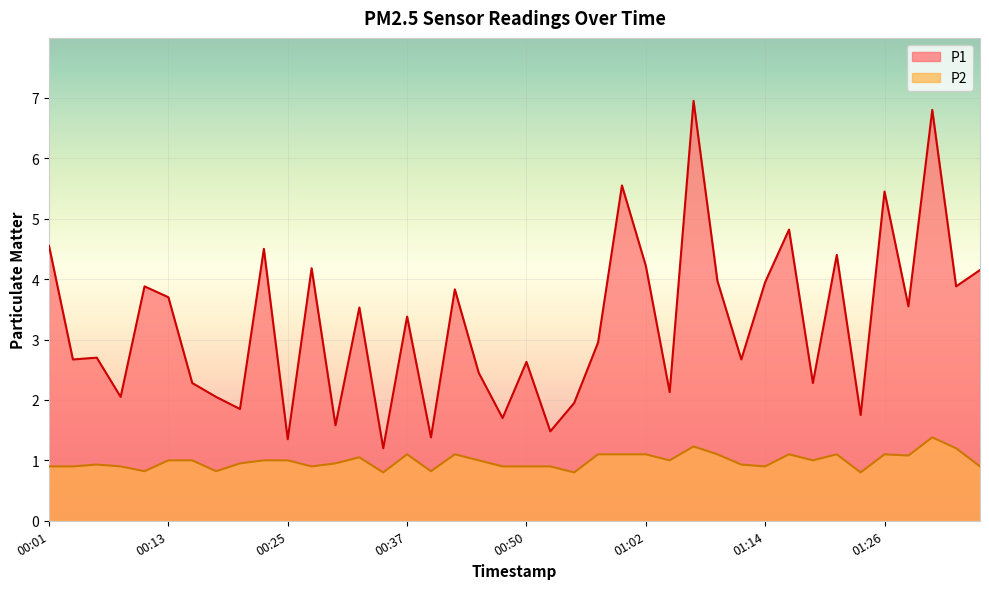

What are all the series names shown in the legend?

P1, P2